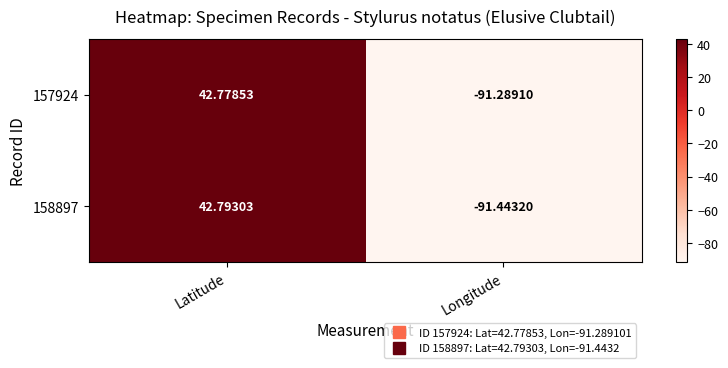

Rank the categories by 157924 value from lowest to highest.

Longitude, Latitude